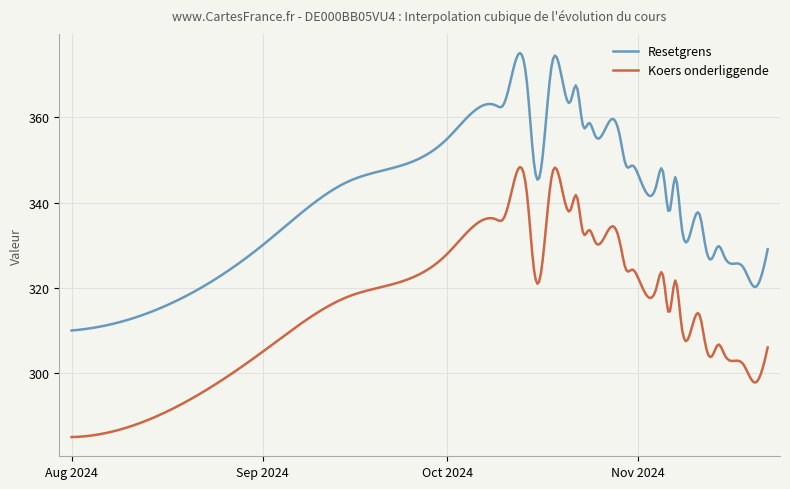

True or false: Koers onderliggende and Resetgrens cross at least once.

False